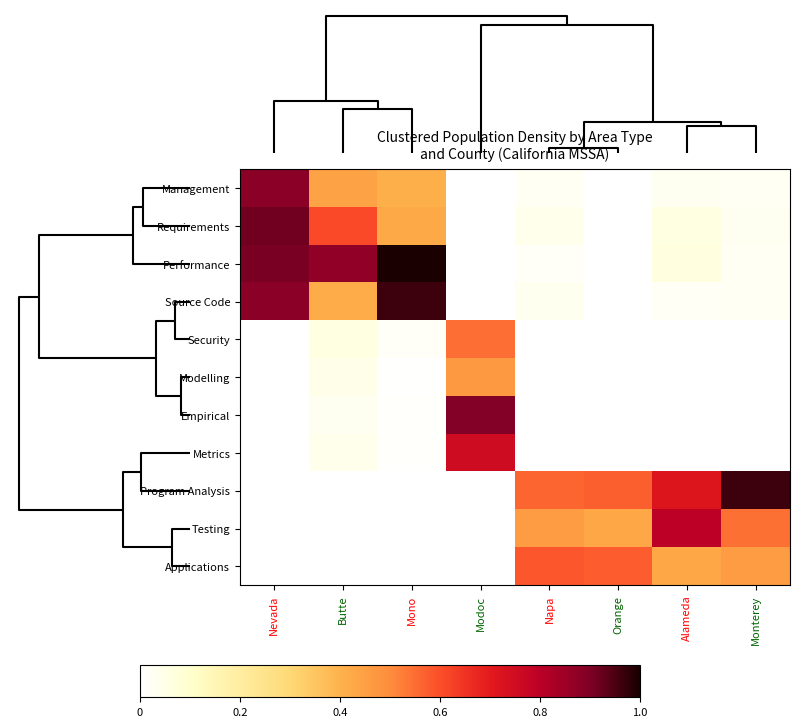

What is the maximum value shown in the chart?

1.0